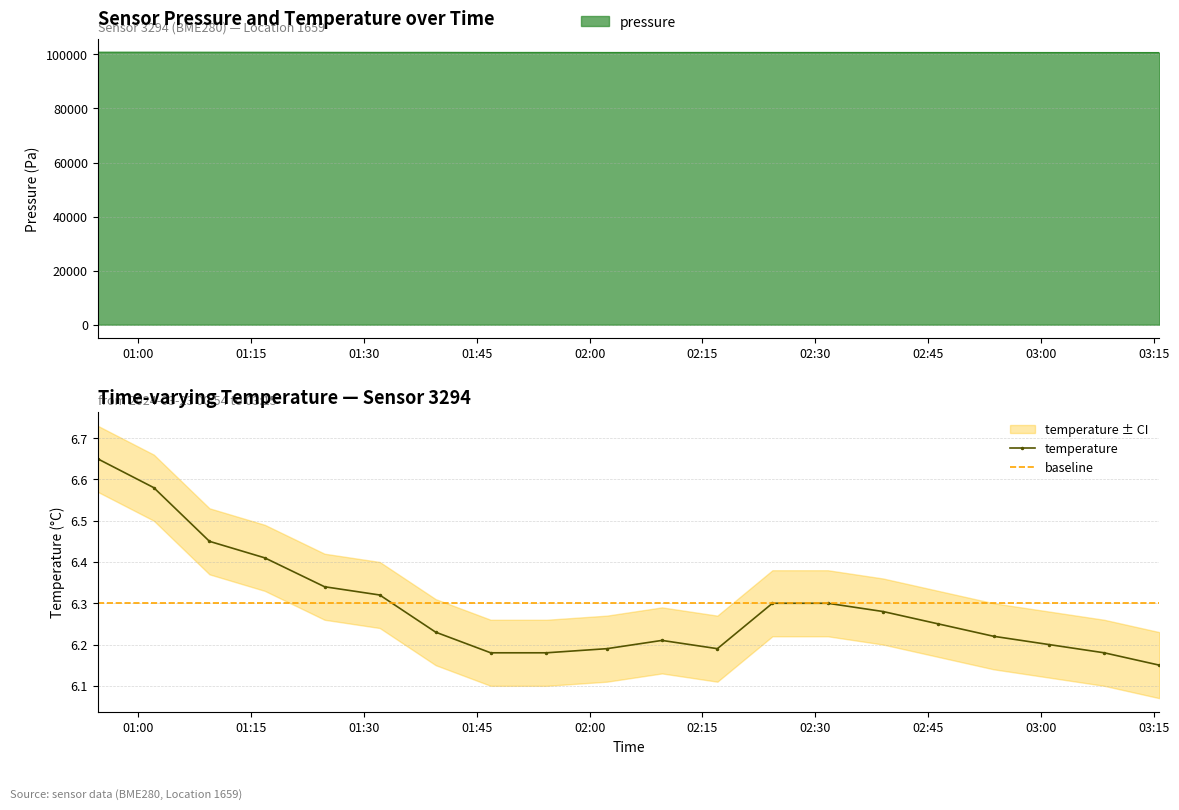

Reading left to right, transcribe all the data shown in this chart.

pressure: 2024-03-23T00:54:36=100838.1	2024-03-23T01:02:04=100837.2	2024-03-23T01:09:28=100827.7	2024-03-23T01:16:49=100813.7	2024-03-23T01:24:46=100790.0	2024-03-23T01:32:06=100770.8	2024-03-23T01:39:32=100782.2	2024-03-23T01:46:51=100745.4	2024-03-23T01:54:15=100757.7	2024-03-23T02:02:18=100739.3	2024-03-23T02:09:37=100747.2	2024-03-23T02:16:59=100755.1	2024-03-23T02:24:18=100743.7	2024-03-23T02:31:39=100747.2	2024-03-23T02:39:00=100740.0	2024-03-23T02:46:21=100735.0	2024-03-23T02:53:42=100730.0	2024-03-23T03:01:03=100725.0	2024-03-23T03:08:24=100720.0	2024-03-23T03:15:45=100715.0
temperature: 2024-03-23T00:54:36=6.7	2024-03-23T01:02:04=6.6	2024-03-23T01:09:28=6.5	2024-03-23T01:16:49=6.4	2024-03-23T01:24:46=6.3	2024-03-23T01:32:06=6.3	2024-03-23T01:39:32=6.2	2024-03-23T01:46:51=6.2	2024-03-23T01:54:15=6.2	2024-03-23T02:02:18=6.2	2024-03-23T02:09:37=6.2	2024-03-23T02:16:59=6.2	2024-03-23T02:24:18=6.3	2024-03-23T02:31:39=6.3	2024-03-23T02:39:00=6.3	2024-03-23T02:46:21=6.2	2024-03-23T02:53:42=6.2	2024-03-23T03:01:03=6.2	2024-03-23T03:08:24=6.2	2024-03-23T03:15:45=6.2